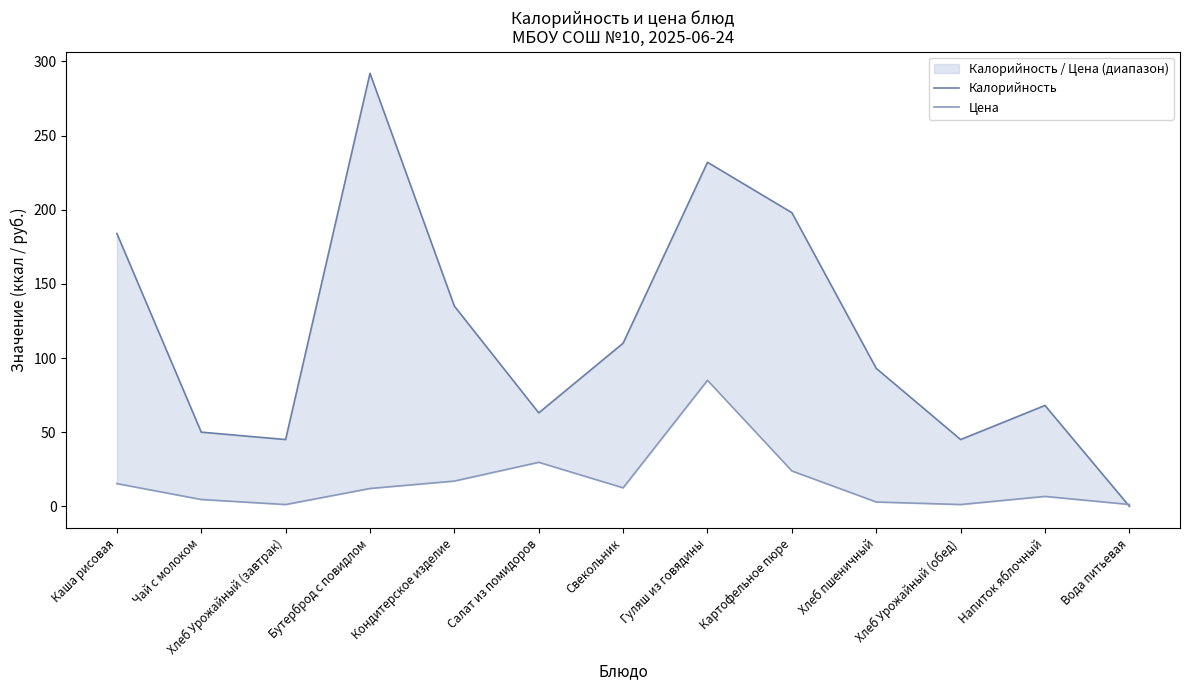

What is the spread (max minus min) of values at Свекольник?

97.6